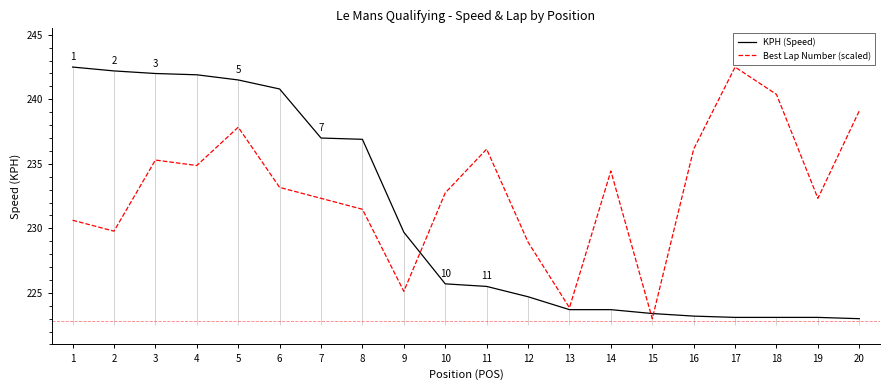

Between which two adjacent categories do Best Lap Number (scaled) and KPH (Speed) first intersect?

9 and 10